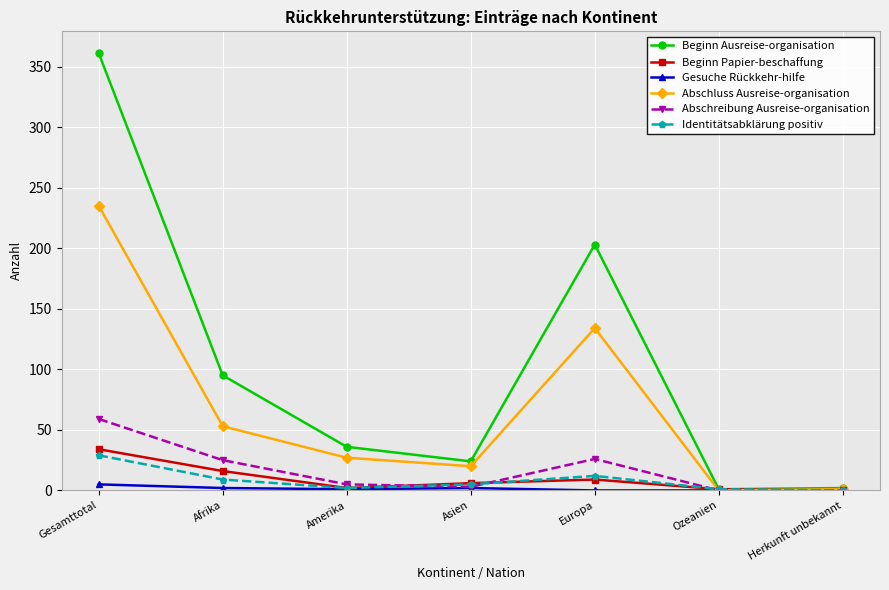

How many lines are shown in the chart?

6